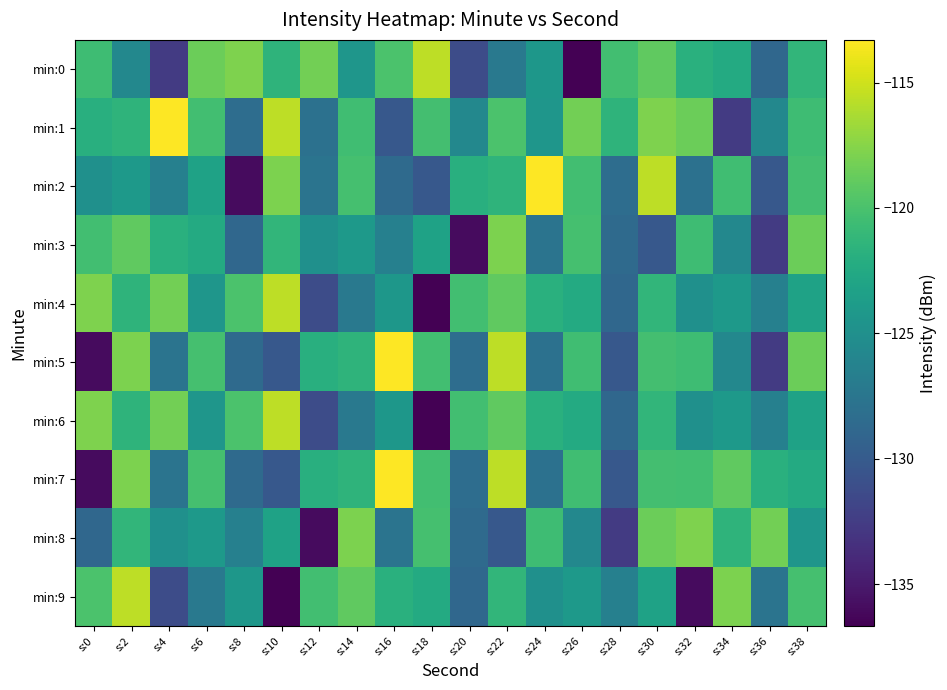

Which series has the largest total across all categories?

min:1